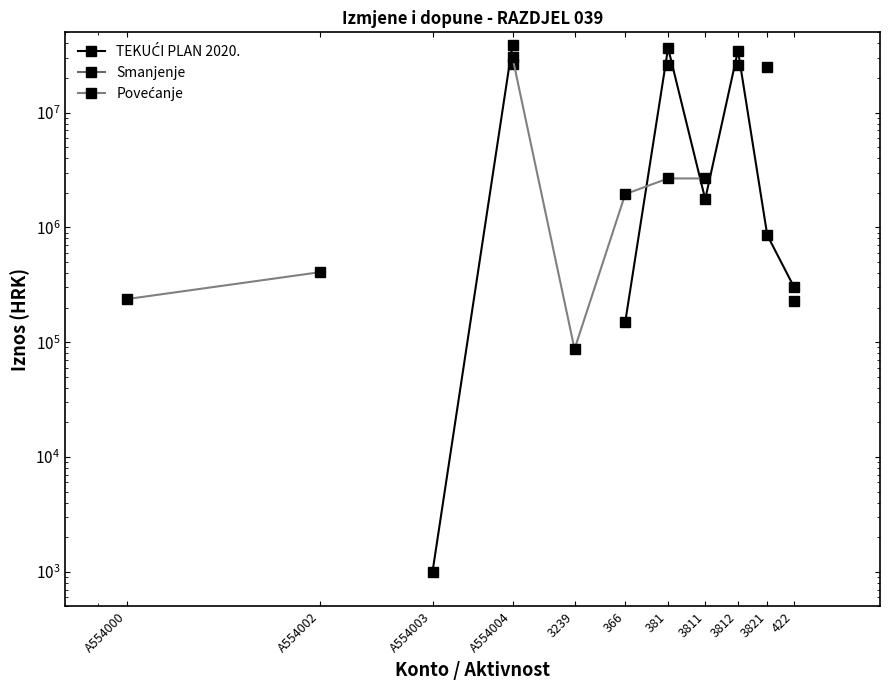

Is the value of Smanjenje at A554004 greater than the value of TEKUĆI PLAN 2020. at 422?

Yes